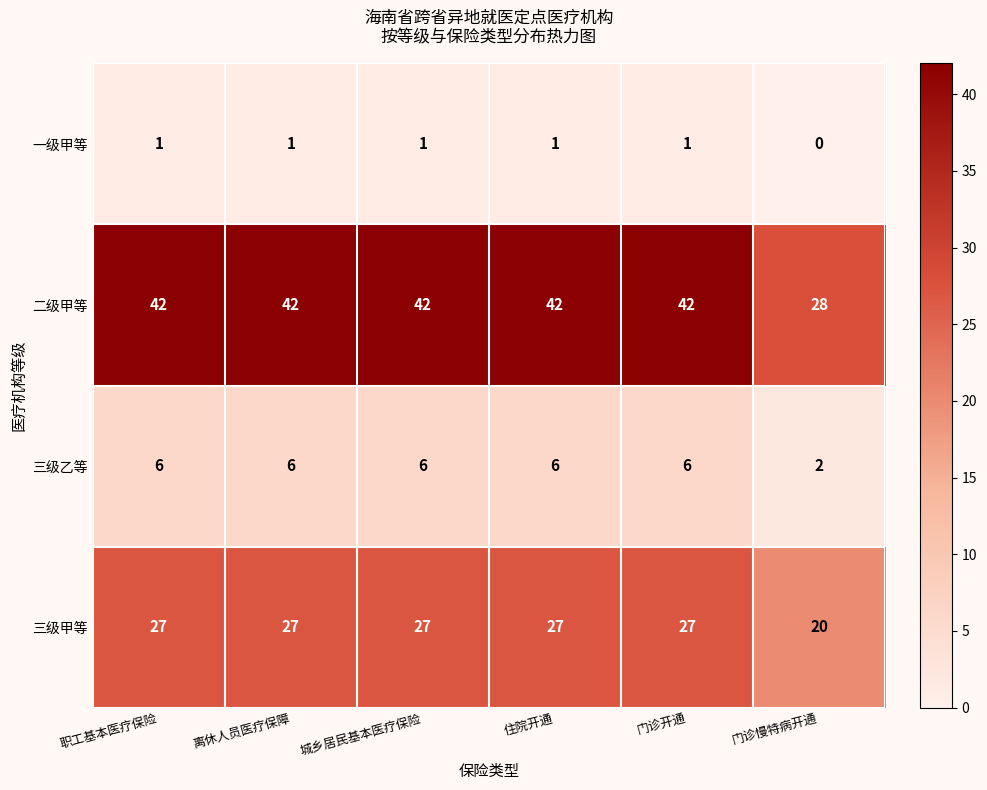

Which series has the widest spread of values?

二级甲等